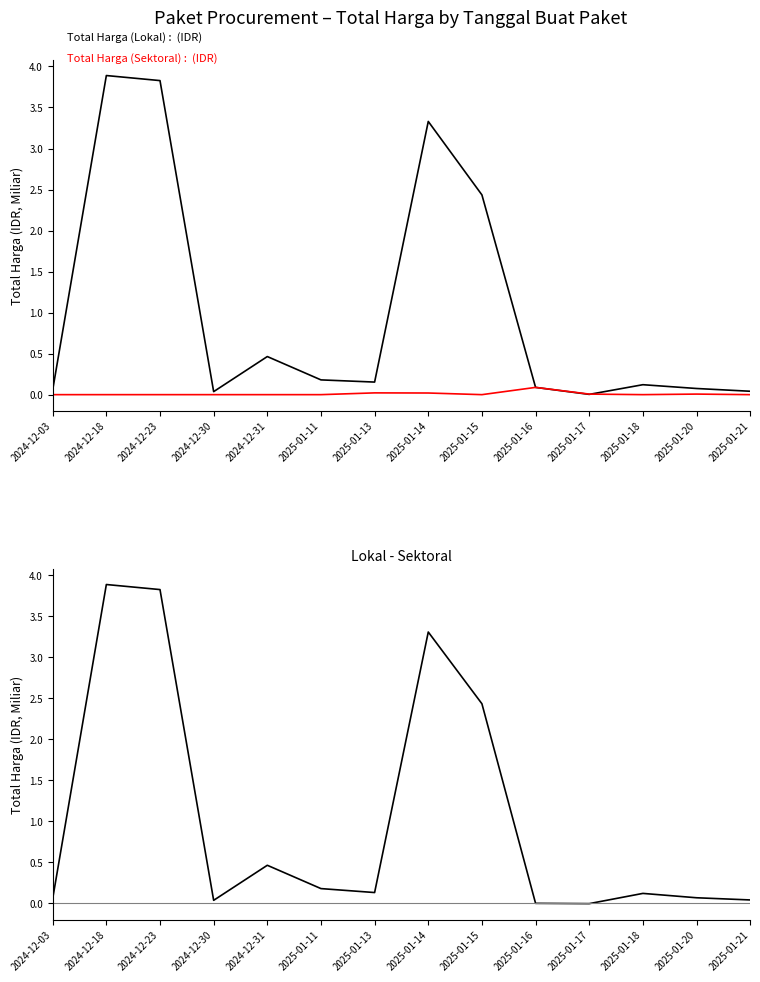

Which label corresponds to the smallest value in the chart?

2025-01-17